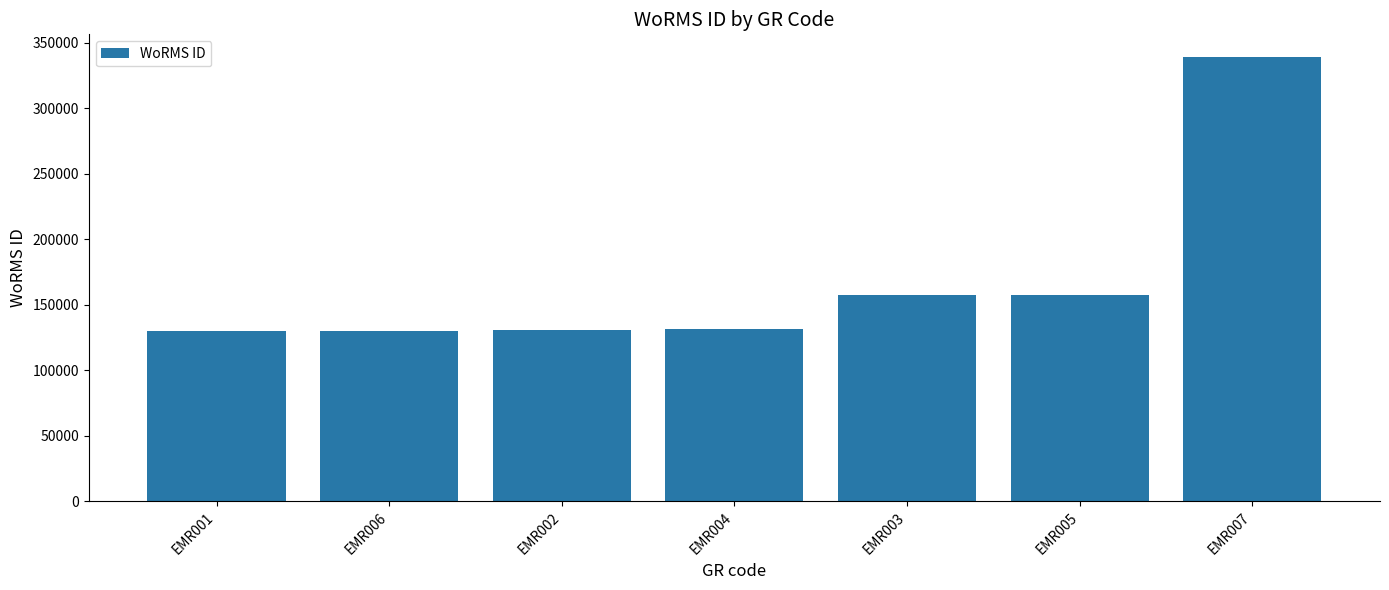

What is the difference between the values at EMR005 and EMR007?

181897